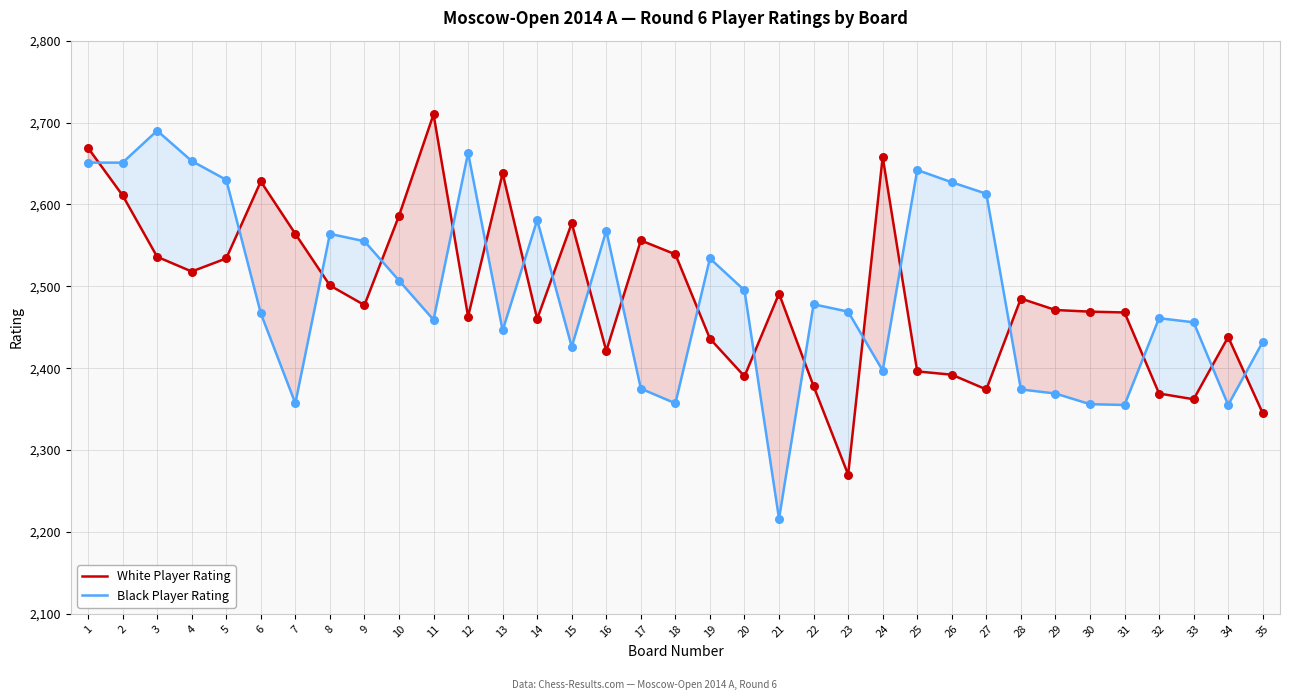

Is the value of Black Player Rating at 32 greater than the value of White Player Rating at 21?

No